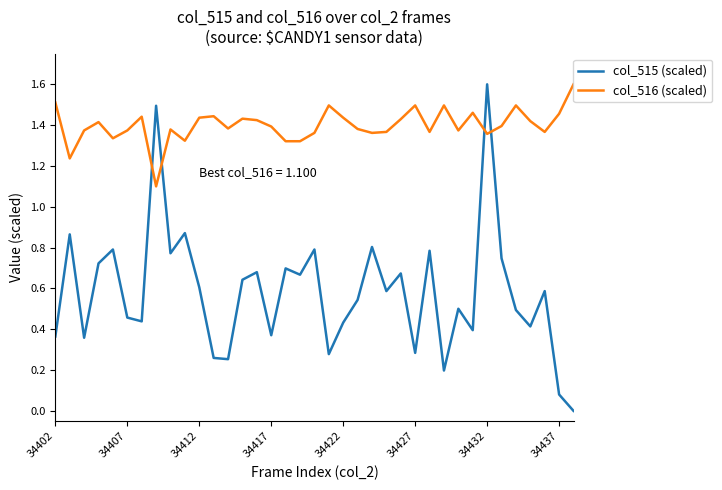

Rank the series by their average value, from lowest to highest.

col_515 (scaled), col_516 (scaled)